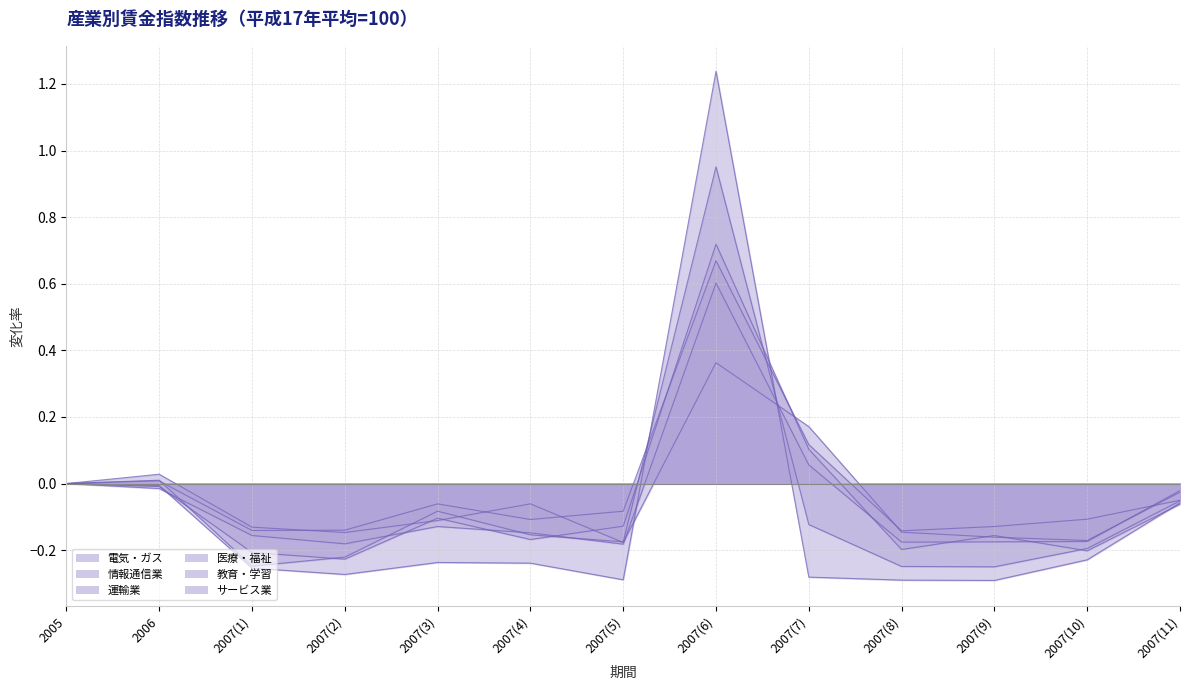

At 2007(7), list the series in order from smallest to largest.

電気・ガス, 教育・学習, サービス業, 情報通信業, 医療・福祉, 運輸業